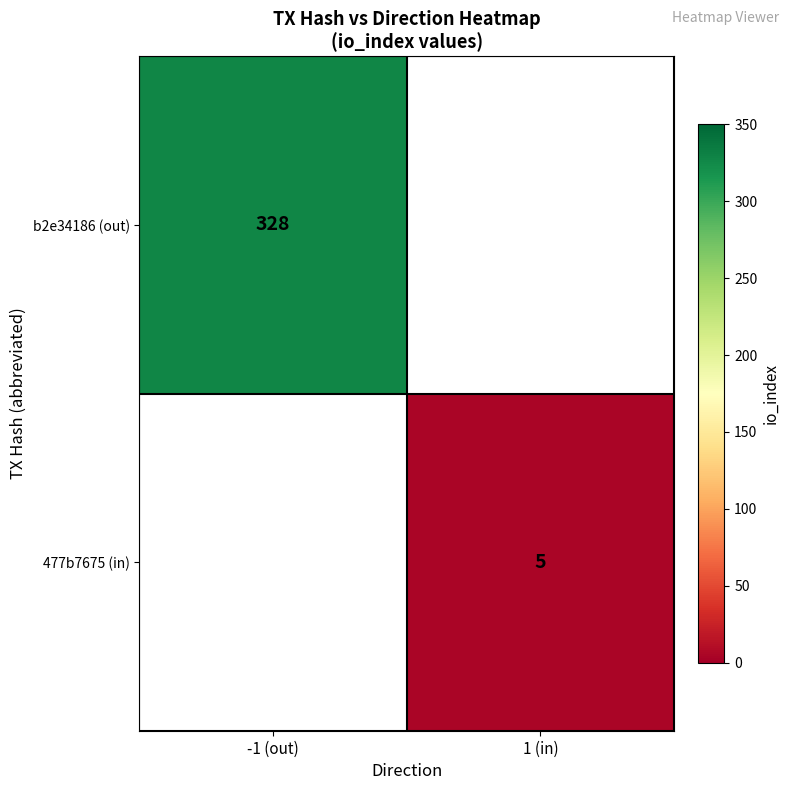

The b2e34186 (out) series shows 328 at -1 (out). True or false?

True